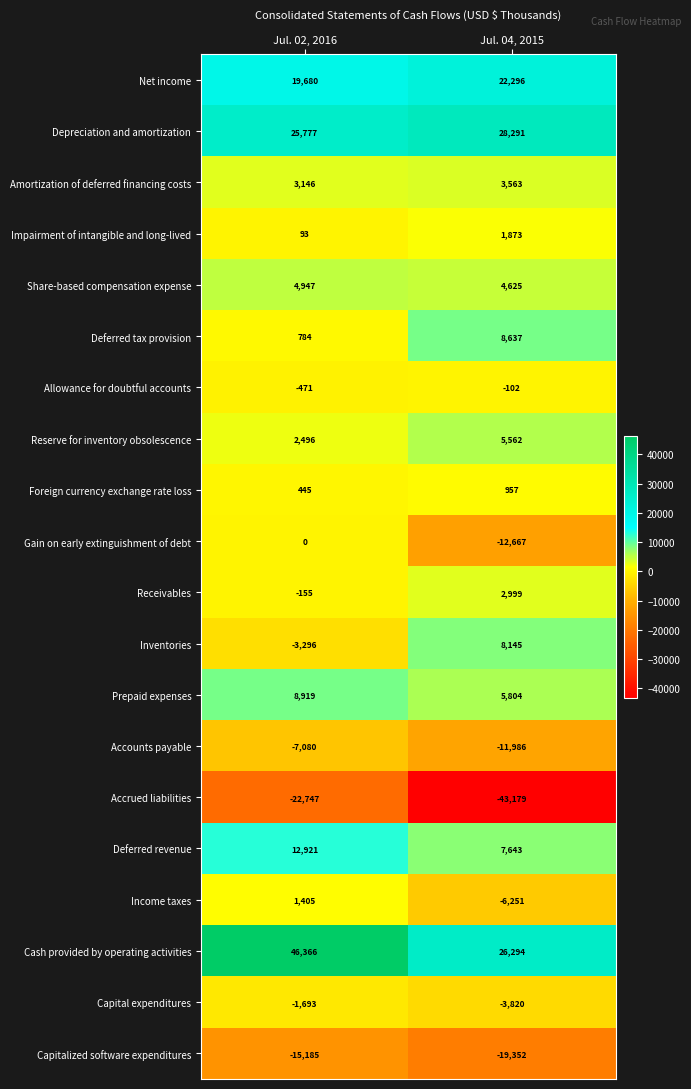

Is it true that Gain on early extinguishment of debt equals -12667 at Jul. 04, 2015?

True